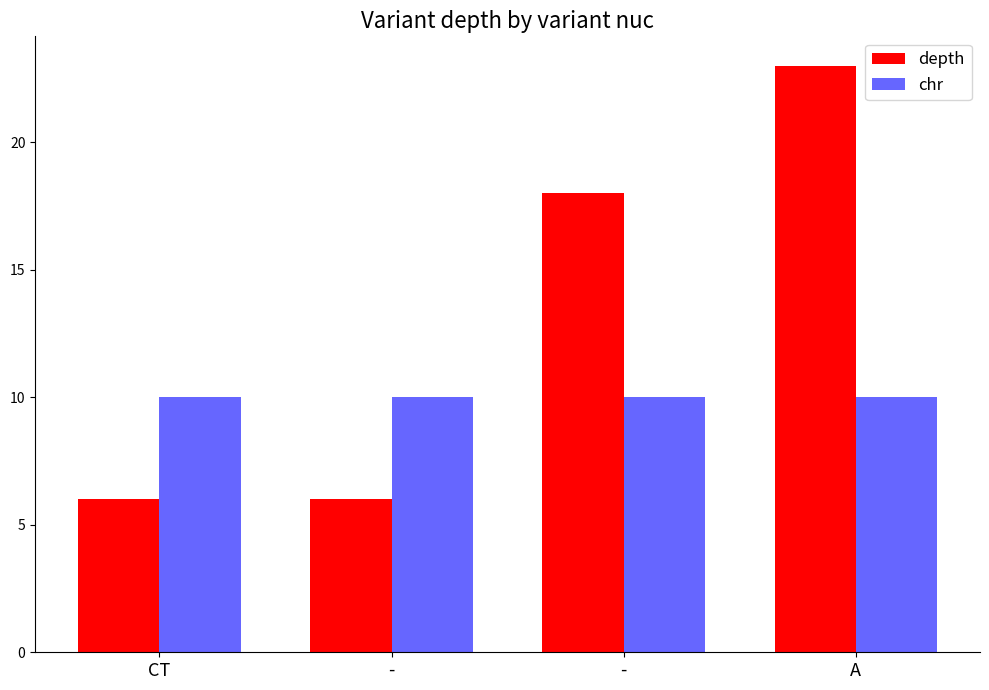

At A, list the series in order from smallest to largest.

chr, depth